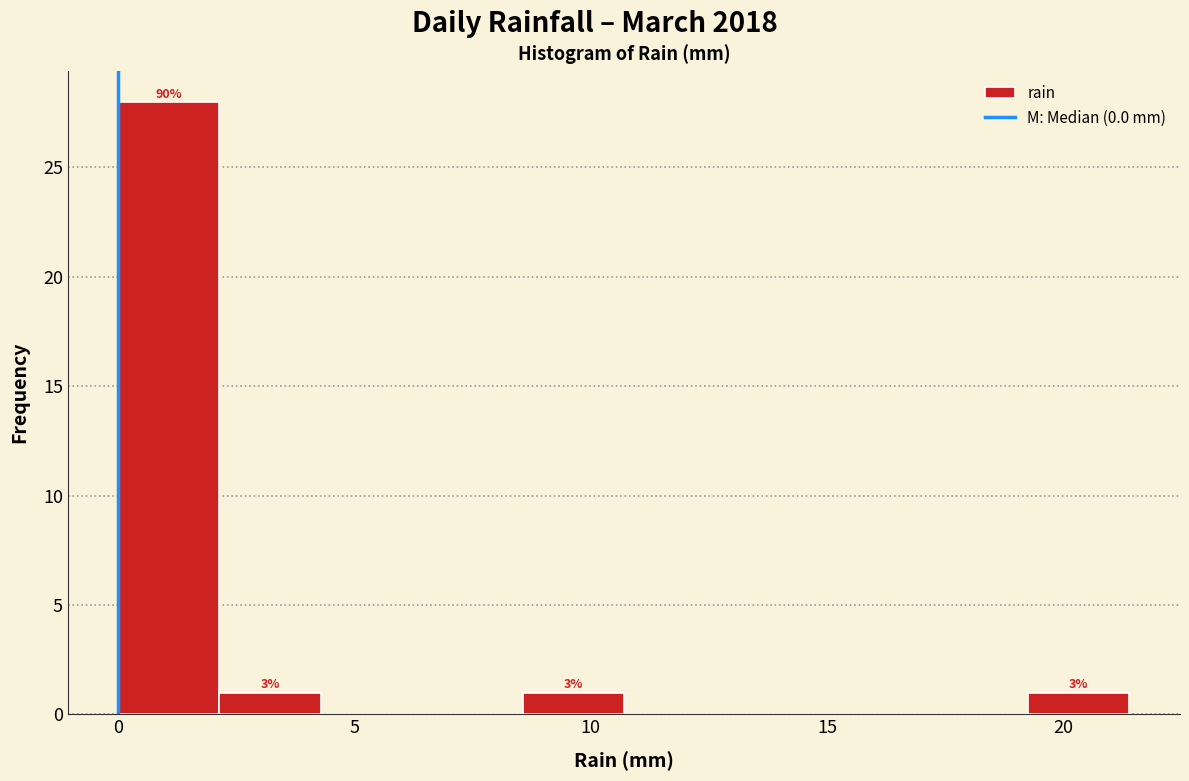

Which range on the x-axis has the tallest bar?

0.0 to 2.0